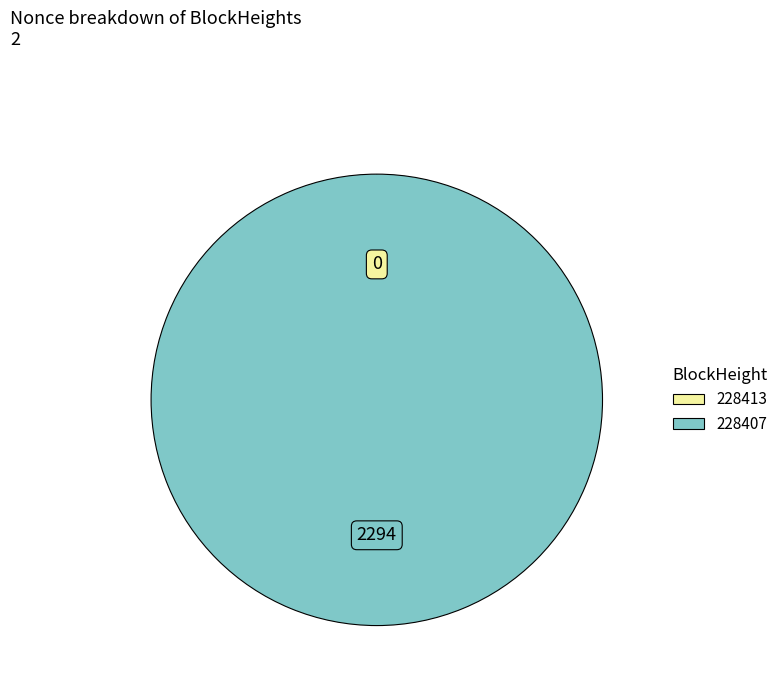

How many segments does this pie chart have?

2